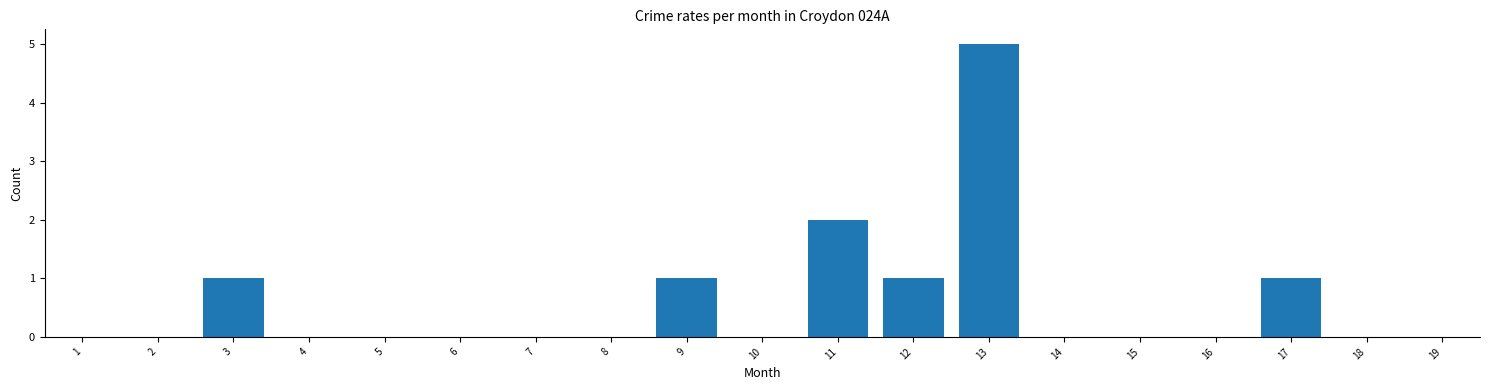

Reading right to left, list all the values displayed in this chart.

19=0	18=0	17=1	16=0	15=0	14=0	13=5	12=1	11=2	10=0	9=1	8=0	7=0	6=0	5=0	4=0	3=1	2=0	1=0